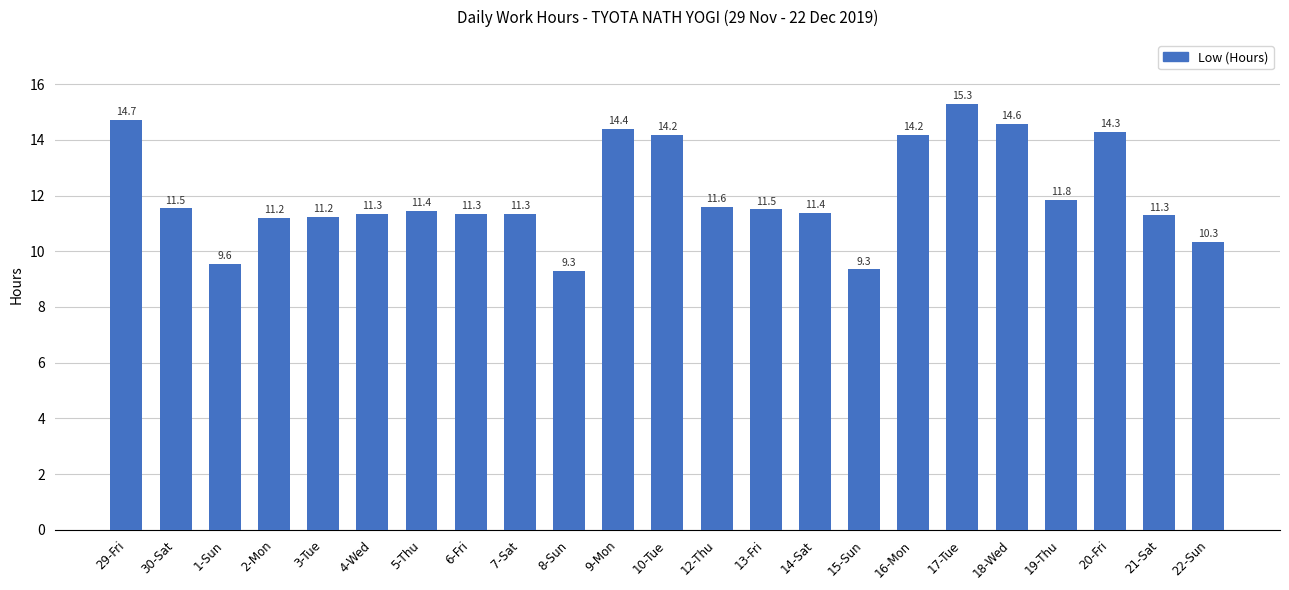

What is the value of the 15th bar from the left?

11.4